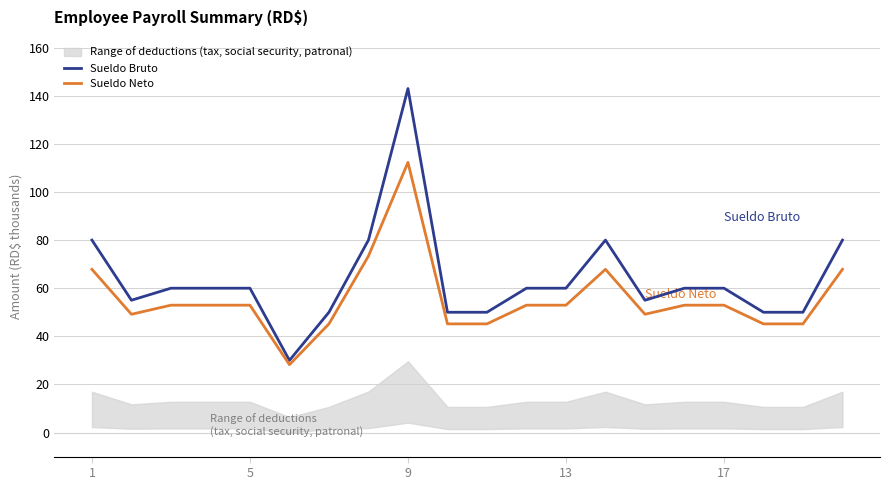

True or false: Sueldo Neto and Sueldo Bruto intersect in this chart.

False